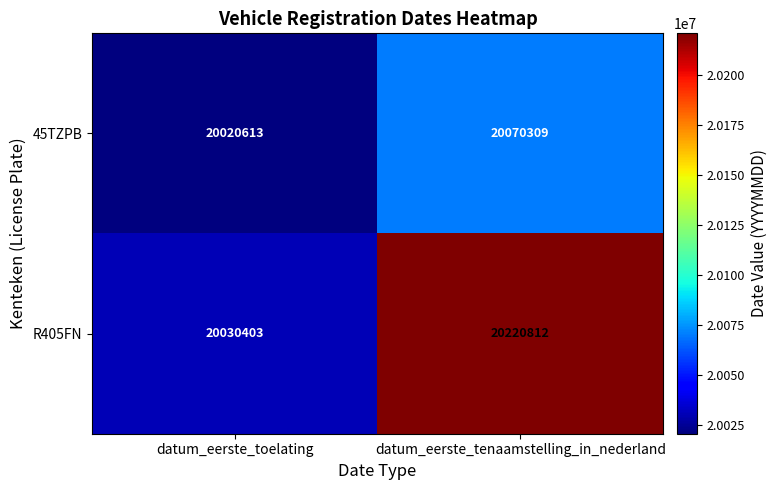

List the series in order of their peak value, highest first.

R405FN, 45TZPB